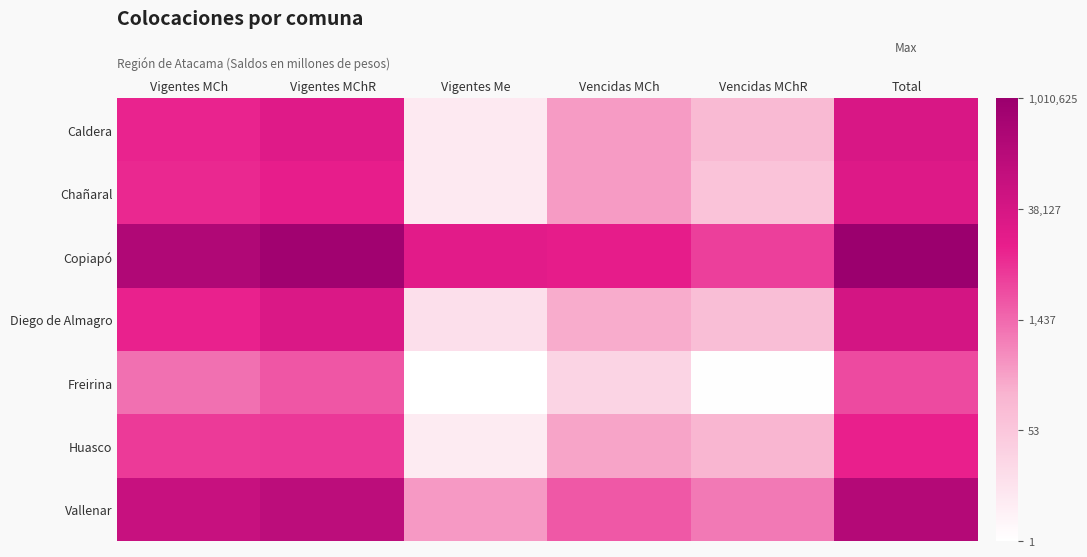

List the series in order of their peak value, lowest first.

Freirina, Huasco, Chañaral, Caldera, Diego de Almagro, Vallenar, Copiapó